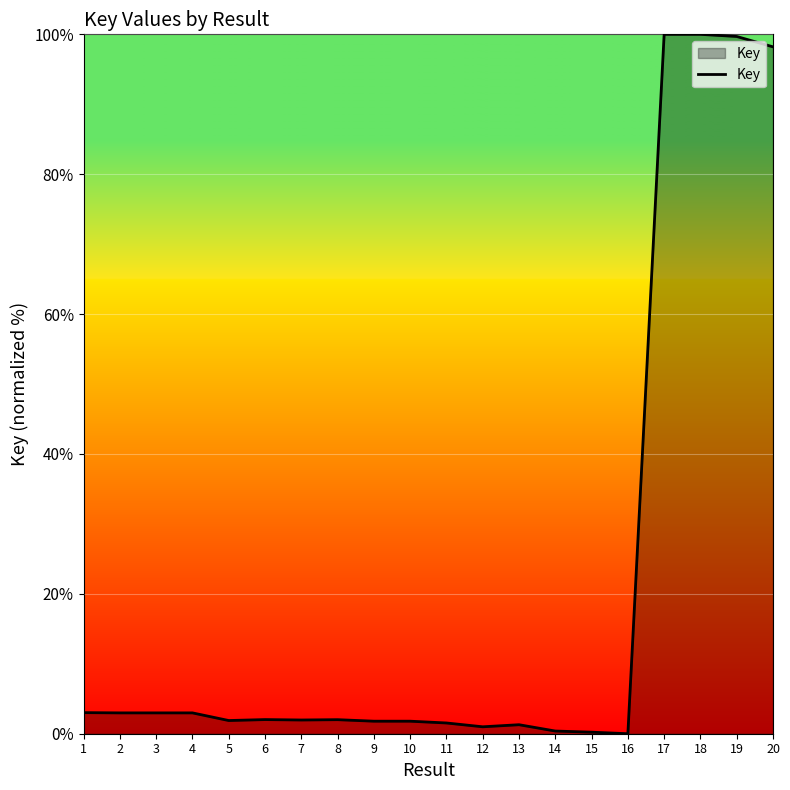

True or false: the data shows 100.0 at 18.

True